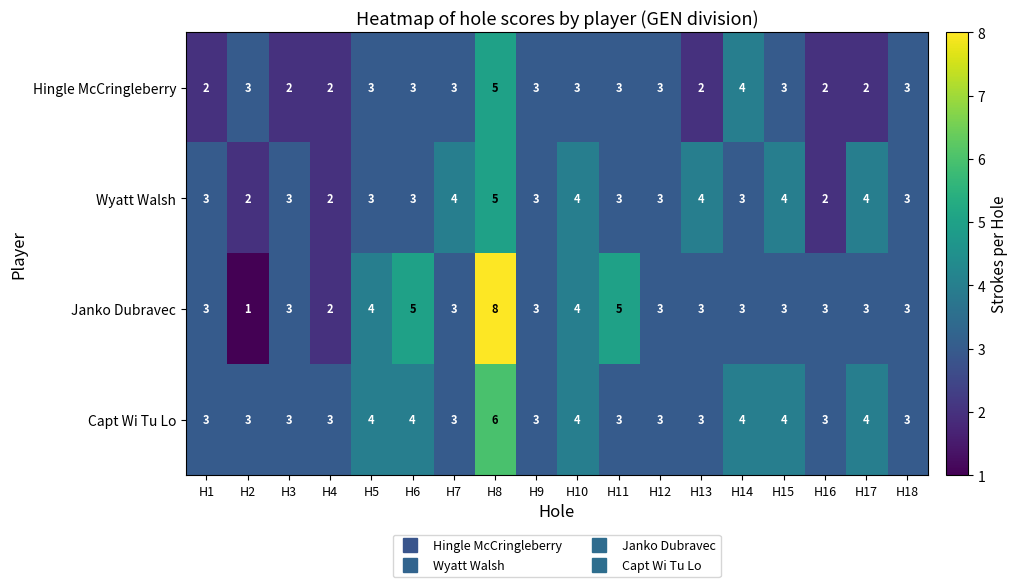

What is the approximate value of Wyatt Walsh at H8?

5